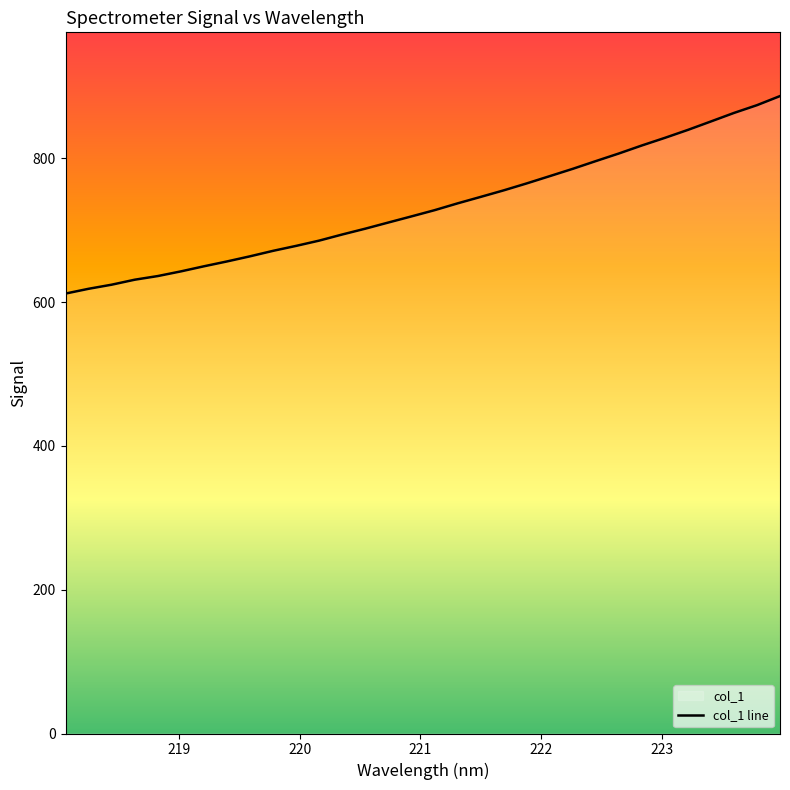

What is the greatest value displayed?

886.8